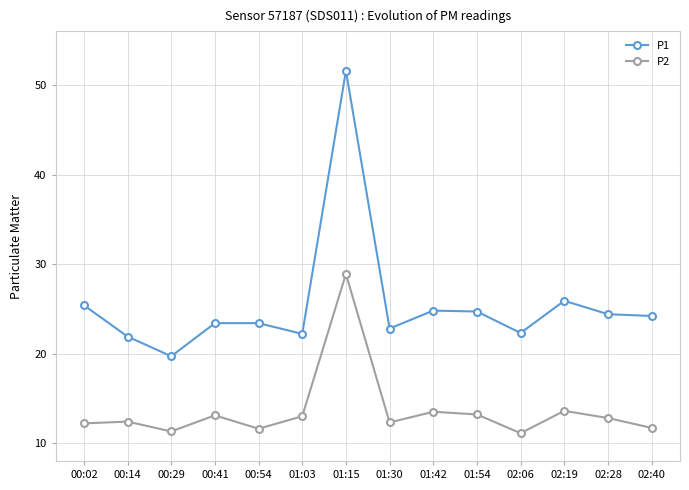

What is the spread (max minus min) of values at 01:54?

11.5